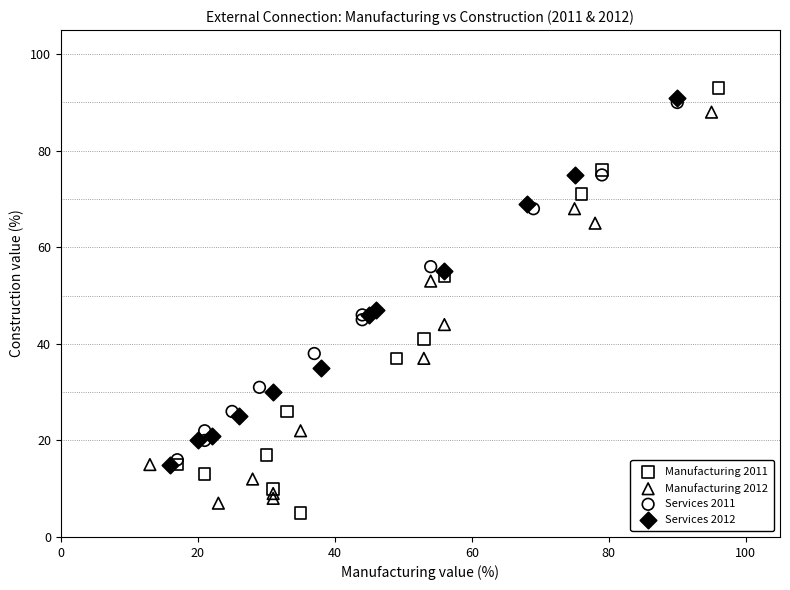

Which series reaches the minimum Y coordinate?

Manufacturing 2011